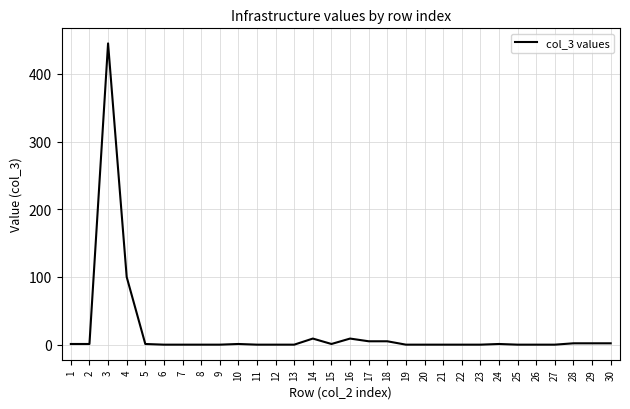

Does the chart display data point markers on the line(s)?

No